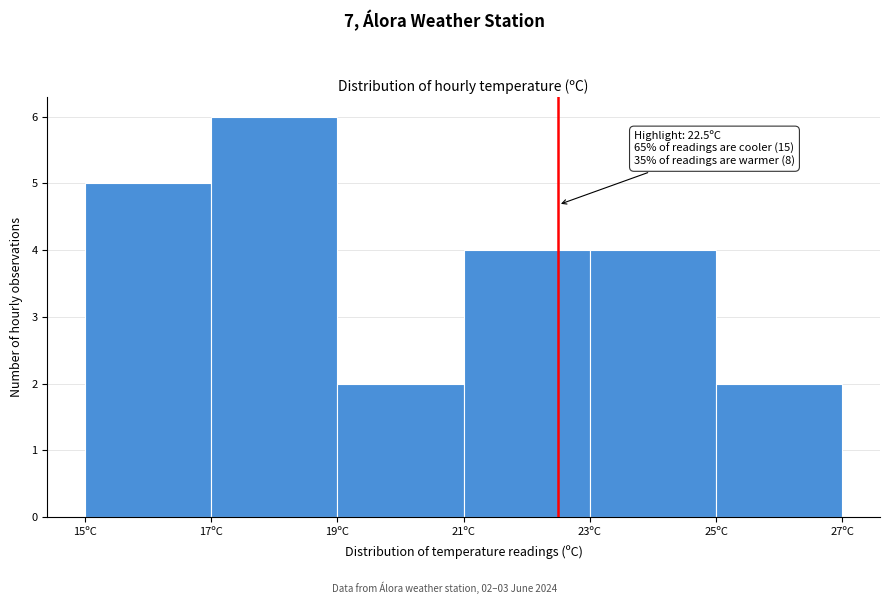

Over which range of the x-axis is the bar tallest?

17 to 19